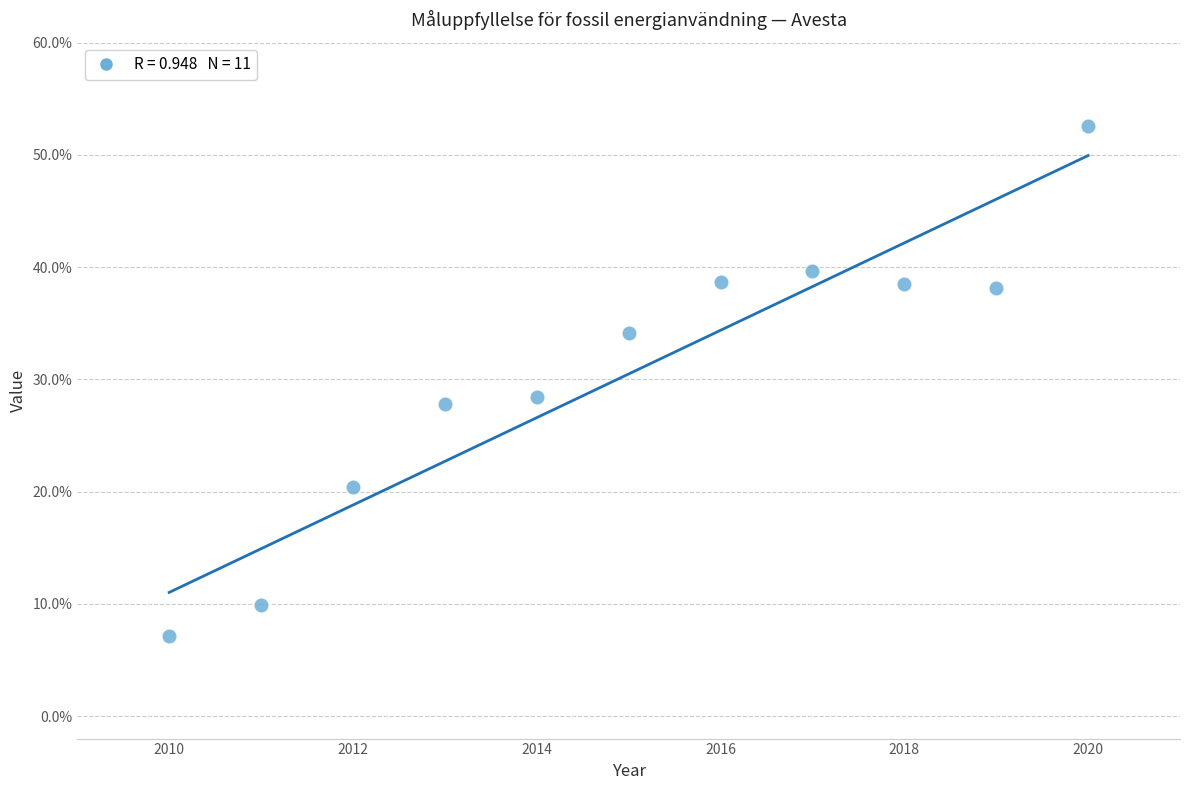

What is the average Y value?

30.5